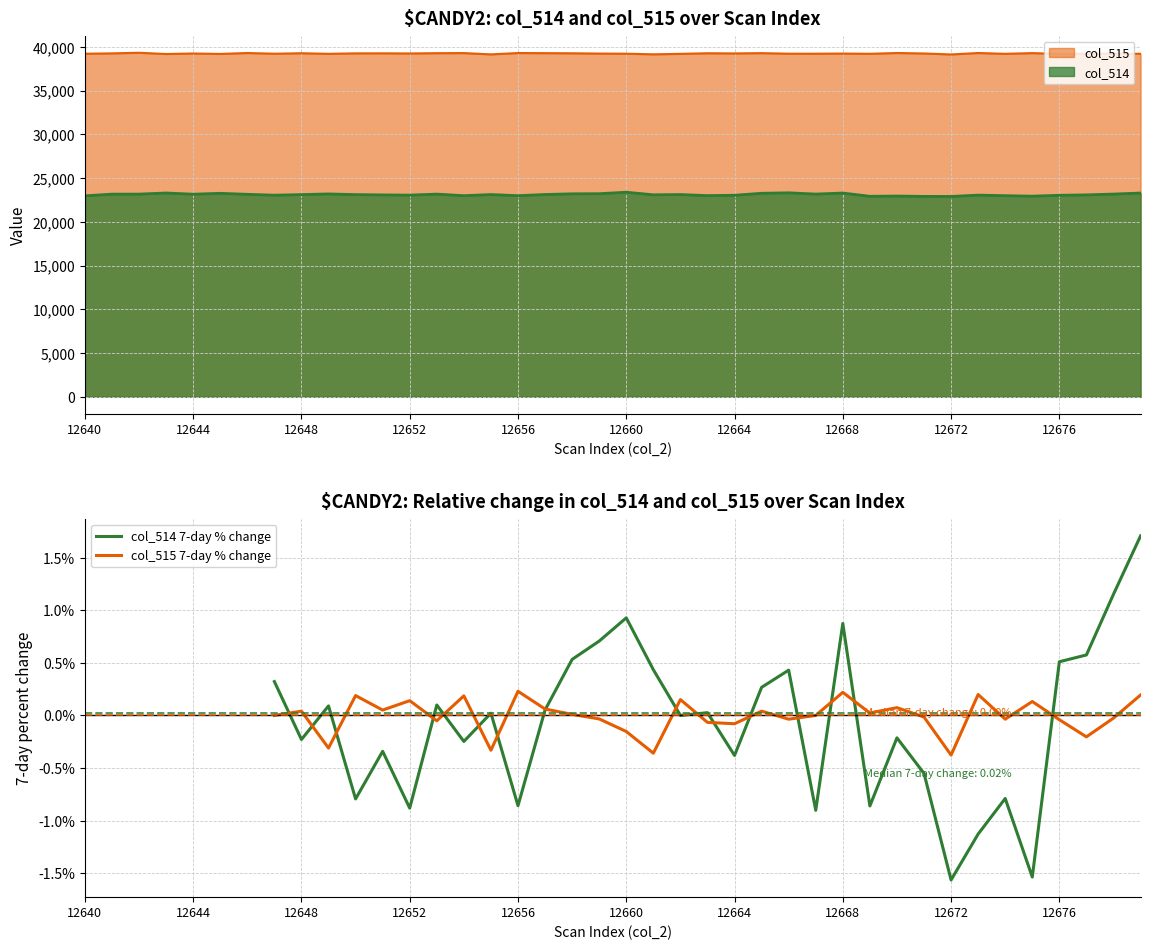

True or false: col_514 and col_515 intersect in this chart.

False